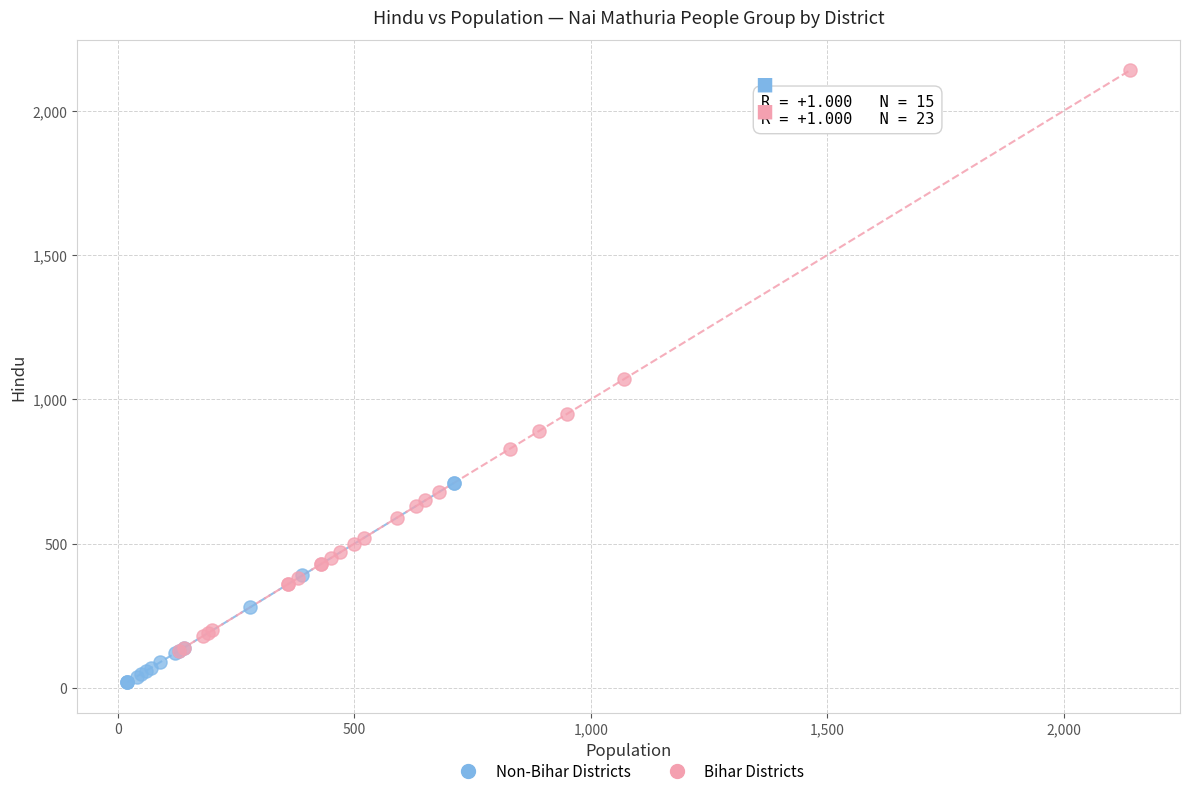

Which series reaches the minimum Y coordinate?

Non-Bihar Districts